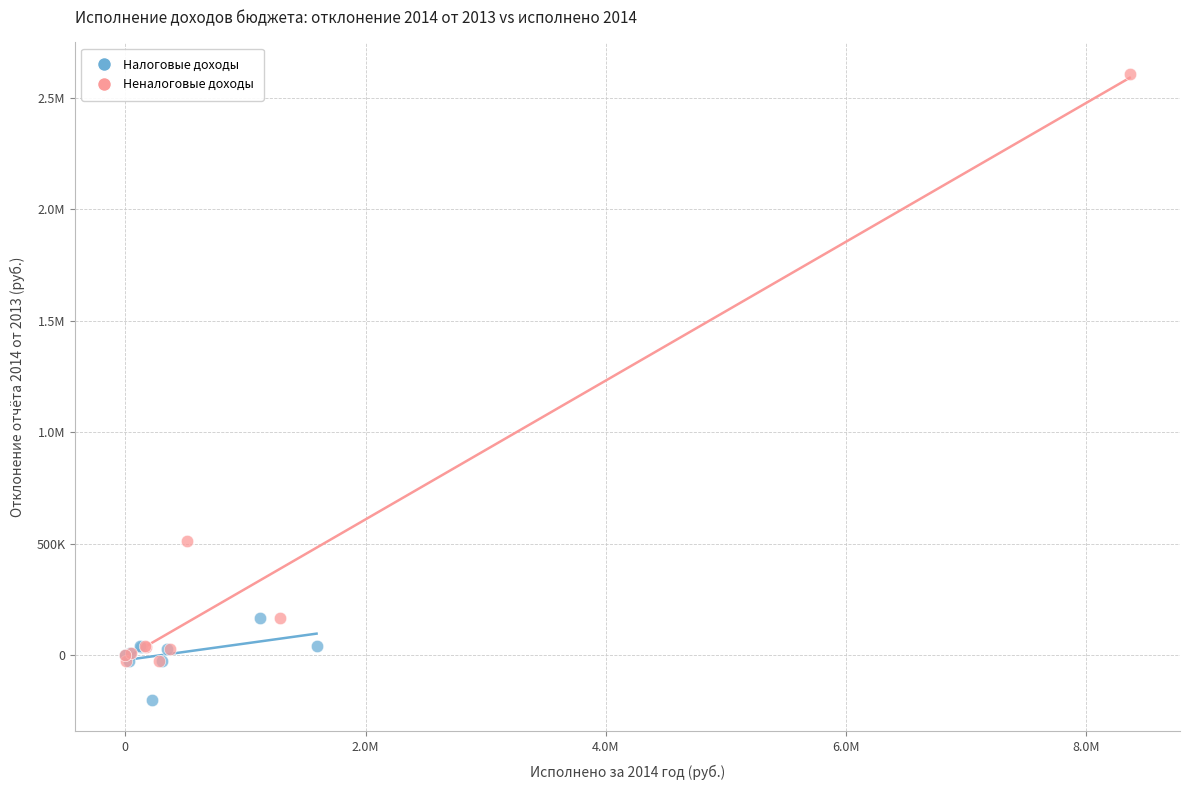

What are all the series names shown in the legend?

Налоговые доходы, Неналоговые доходы